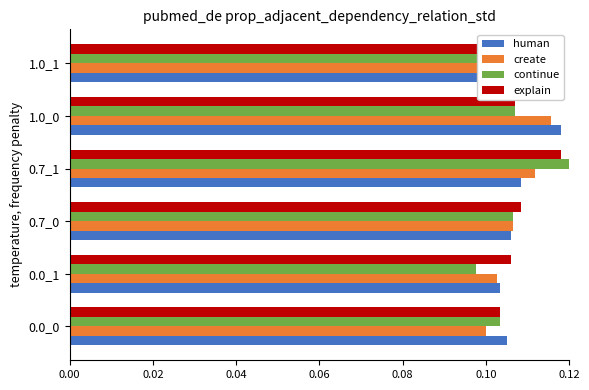

Which series has the largest range (max minus min)?

continue